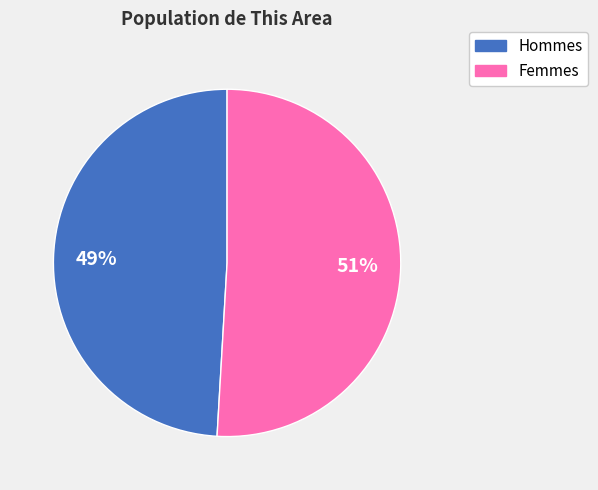

To the nearest percent, what is the difference between the largest and smallest slice percentages?

2%